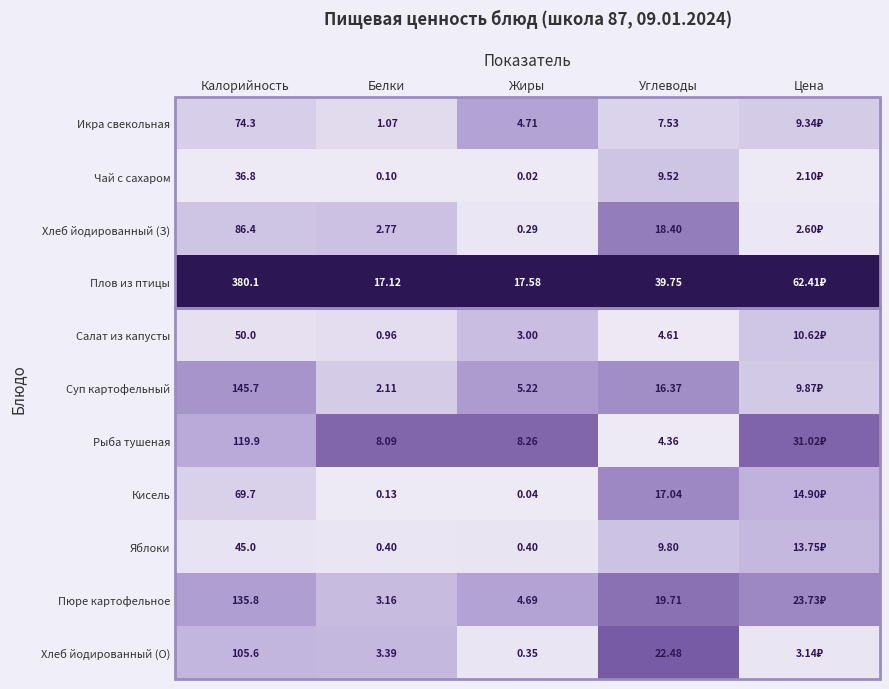

Is the value of Хлеб йодированный (О) at Жиры greater than the value of Рыба тушеная at Белки?

No